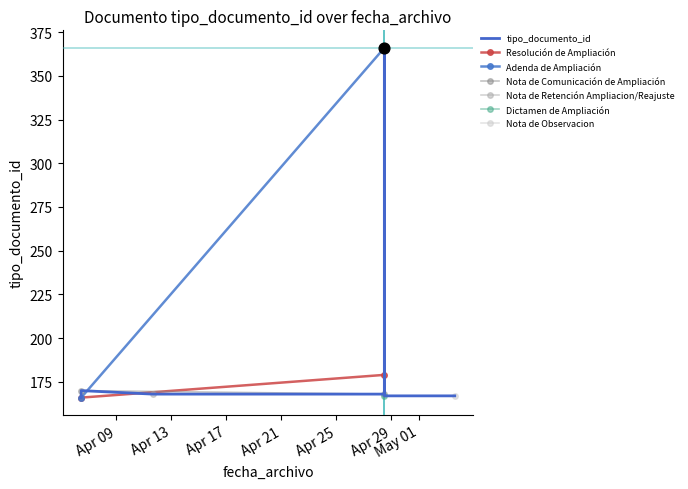

Which has a higher value, 2022-04-28 11:56:28 or 2022-04-11 15:30:13?

2022-04-11 15:30:13